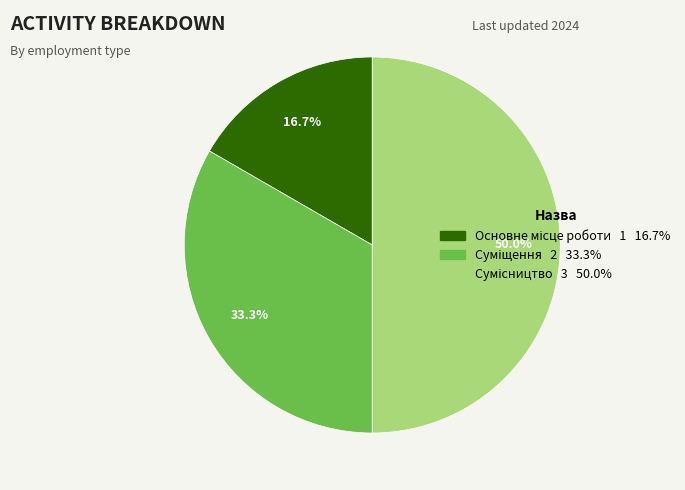

Between Суміщення and Основне місце роботи, which is larger?

Суміщення